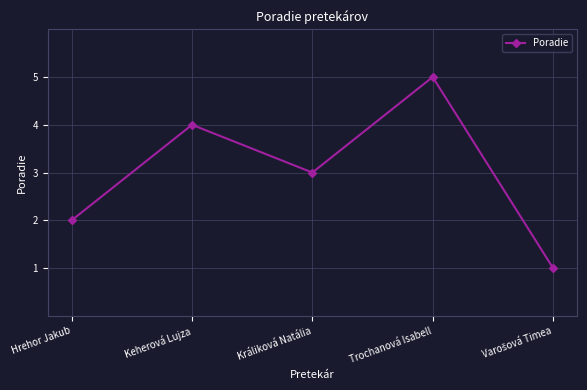

What is the average value?

3